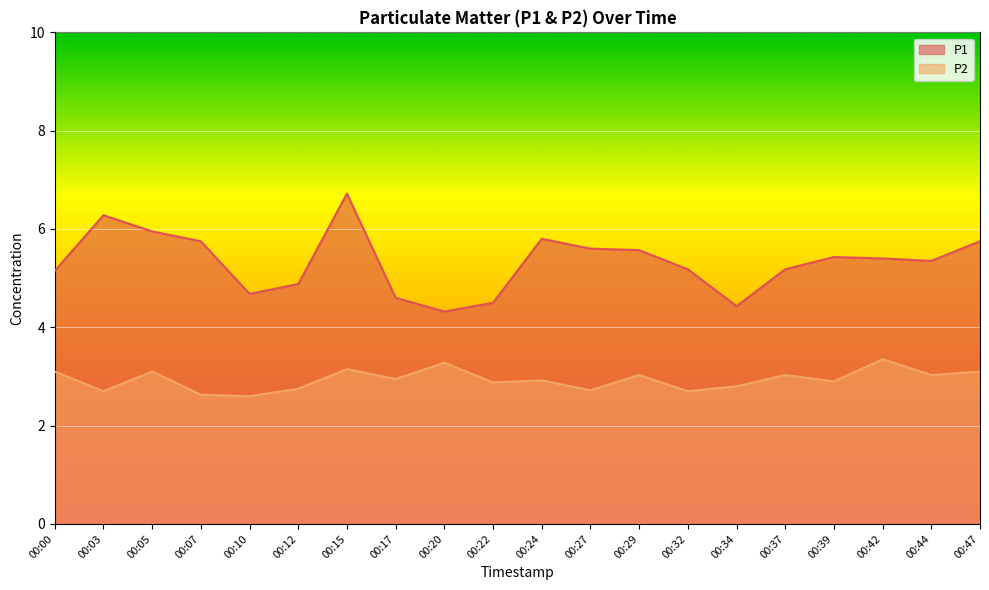

Between 00:07 and 00:20, which series saw the biggest shift?

P1